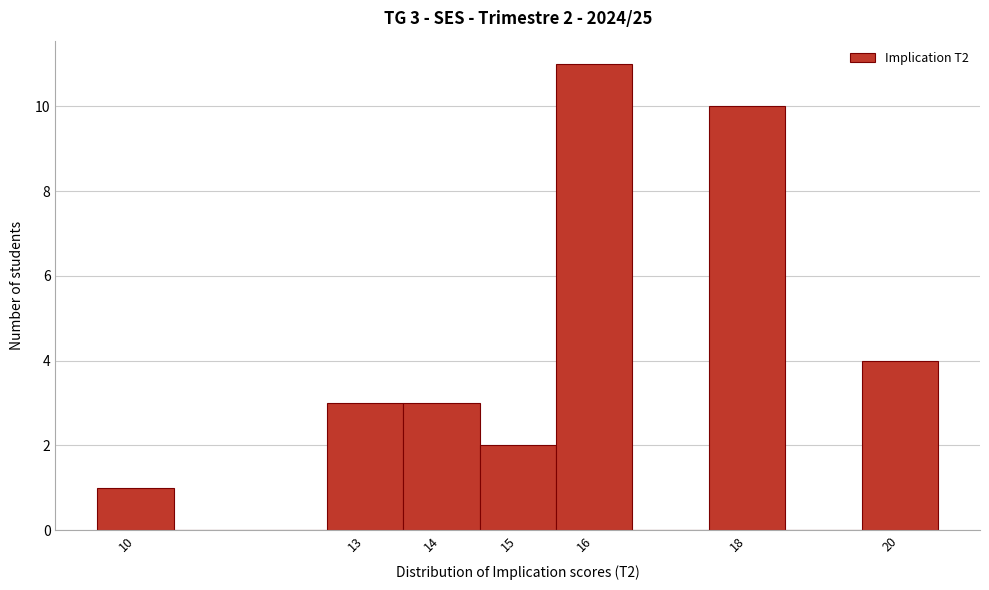

Over which range of the x-axis is the bar tallest?

15.5 to 16.5